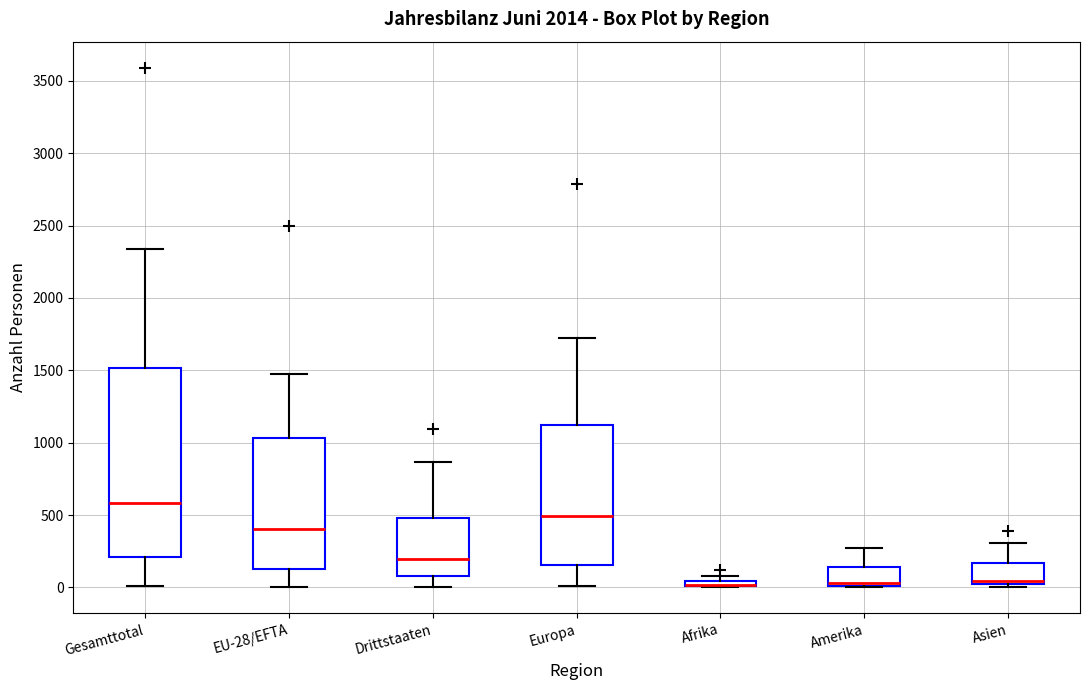

Where is the lower edge of the box for Drittstaaten on the y-axis? The values are not printed on the chart, so give them approximately, as read against the axis.

100